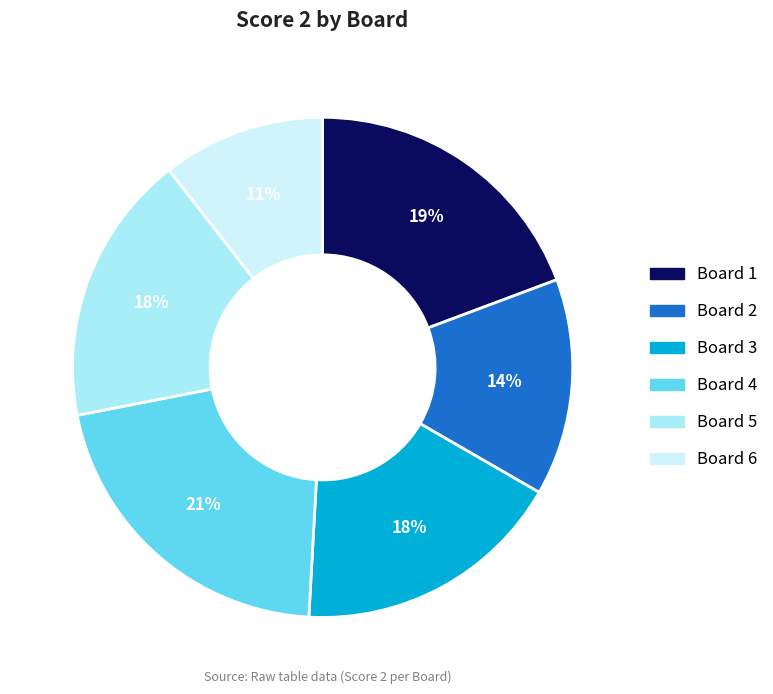

True or false: Board 6 accounts for 21% of the total.

False